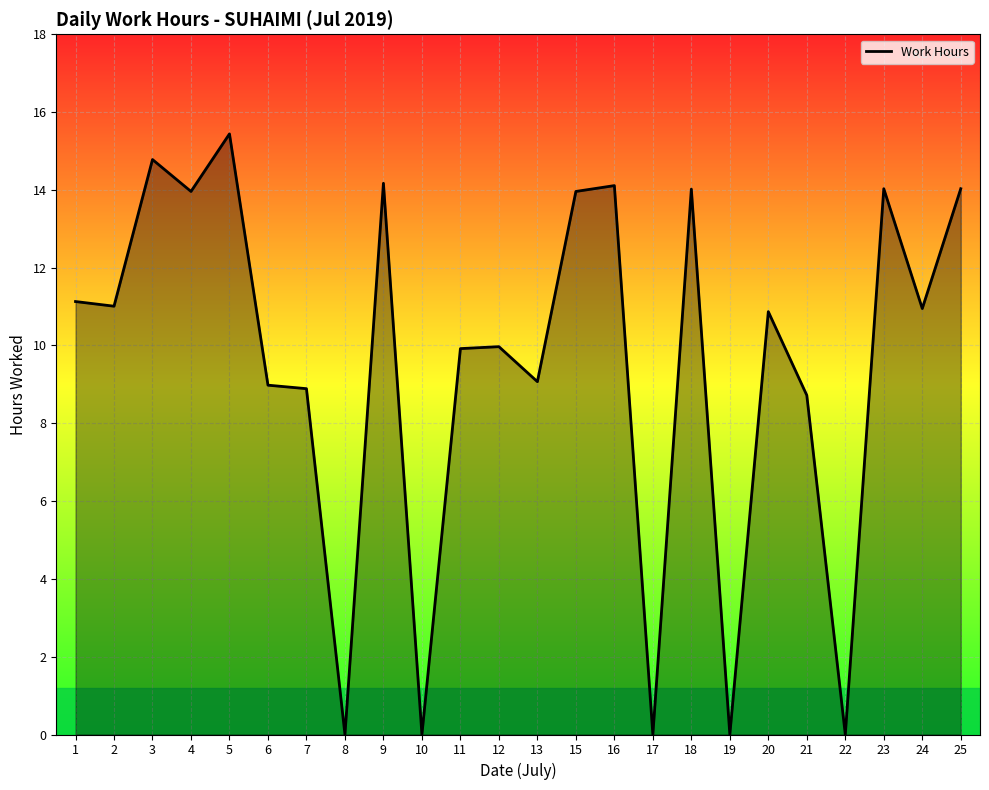

At which category does the data reach its first local peak?

3